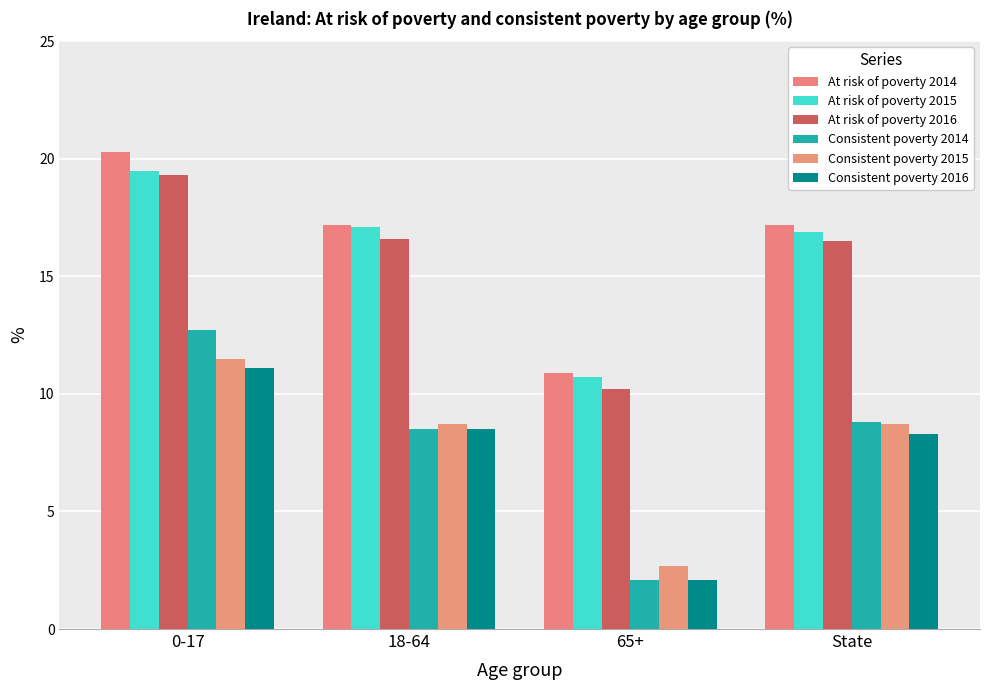

Where does the Consistent poverty 2014 series first go above 8?

0-17